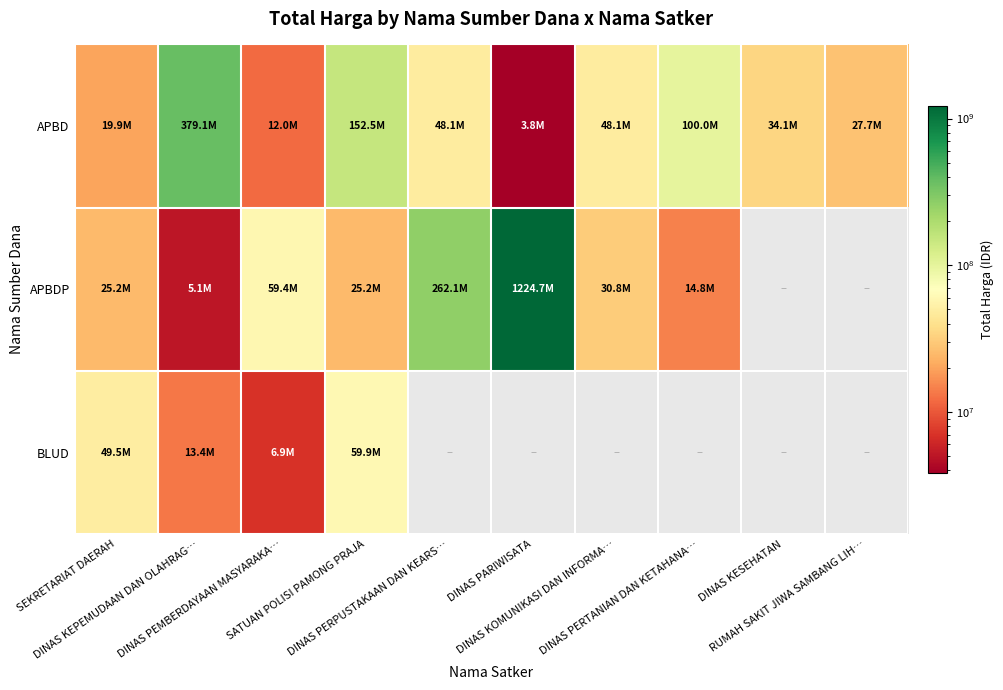

What is the difference between the maximum and minimum values in the APBDP series?

1219589000.0